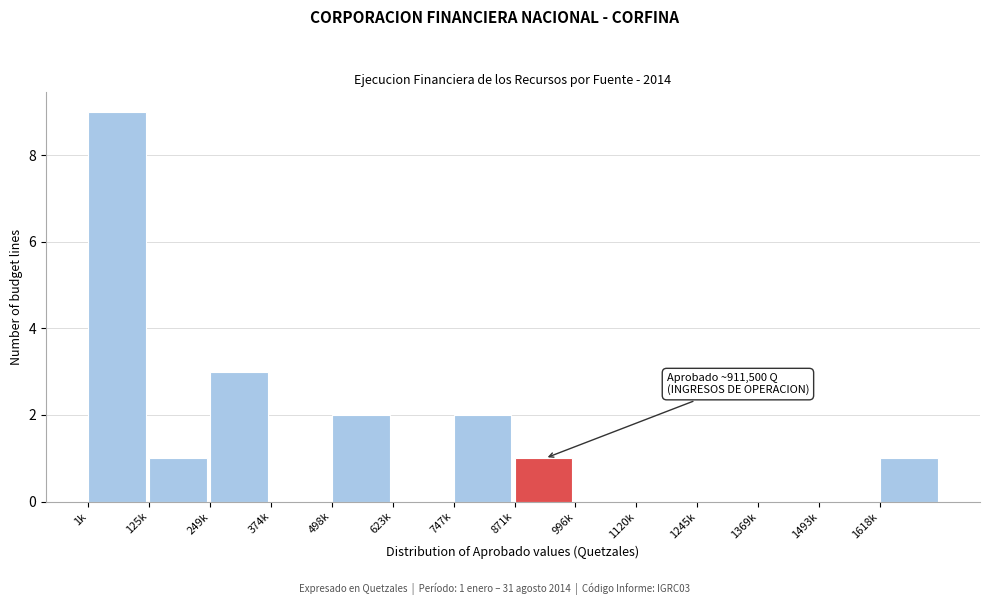

Reading left to right, what are all the values shown in this chart?

1k=9	125k=1	249k=3	374k=0	498k=2	623k=0	747k=2	871k=1	996k=0	1120k=0	1245k=0	1369k=0	1493k=0	1618k=1